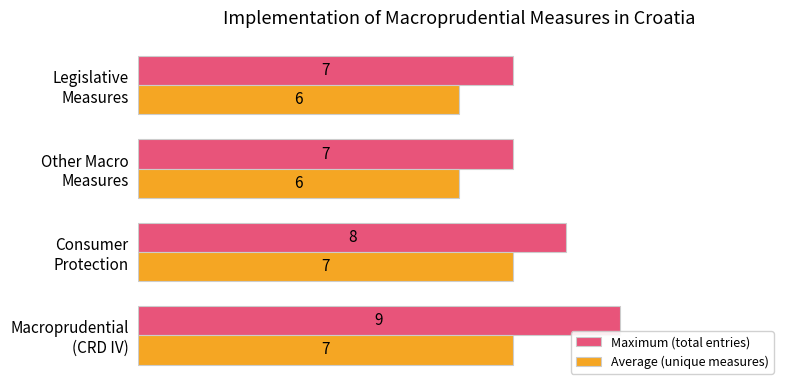

Which series has the widest spread of values?

Maximum (total entries)